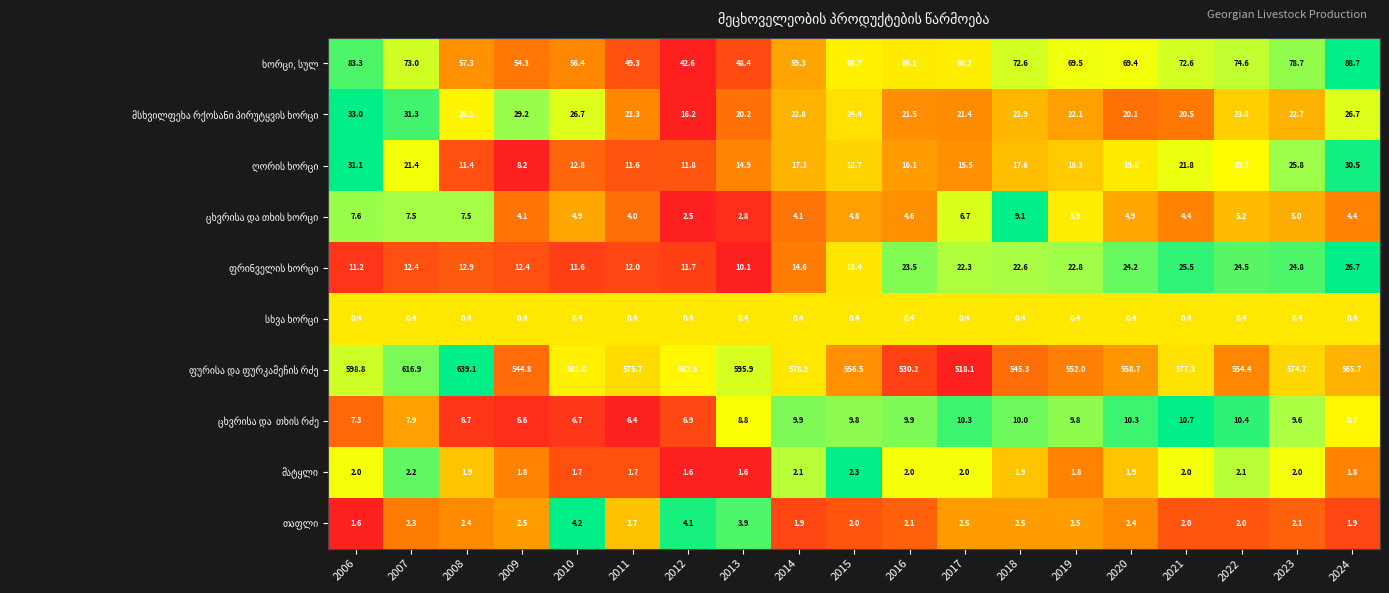

What is the total value across all series at 2013?

707.0